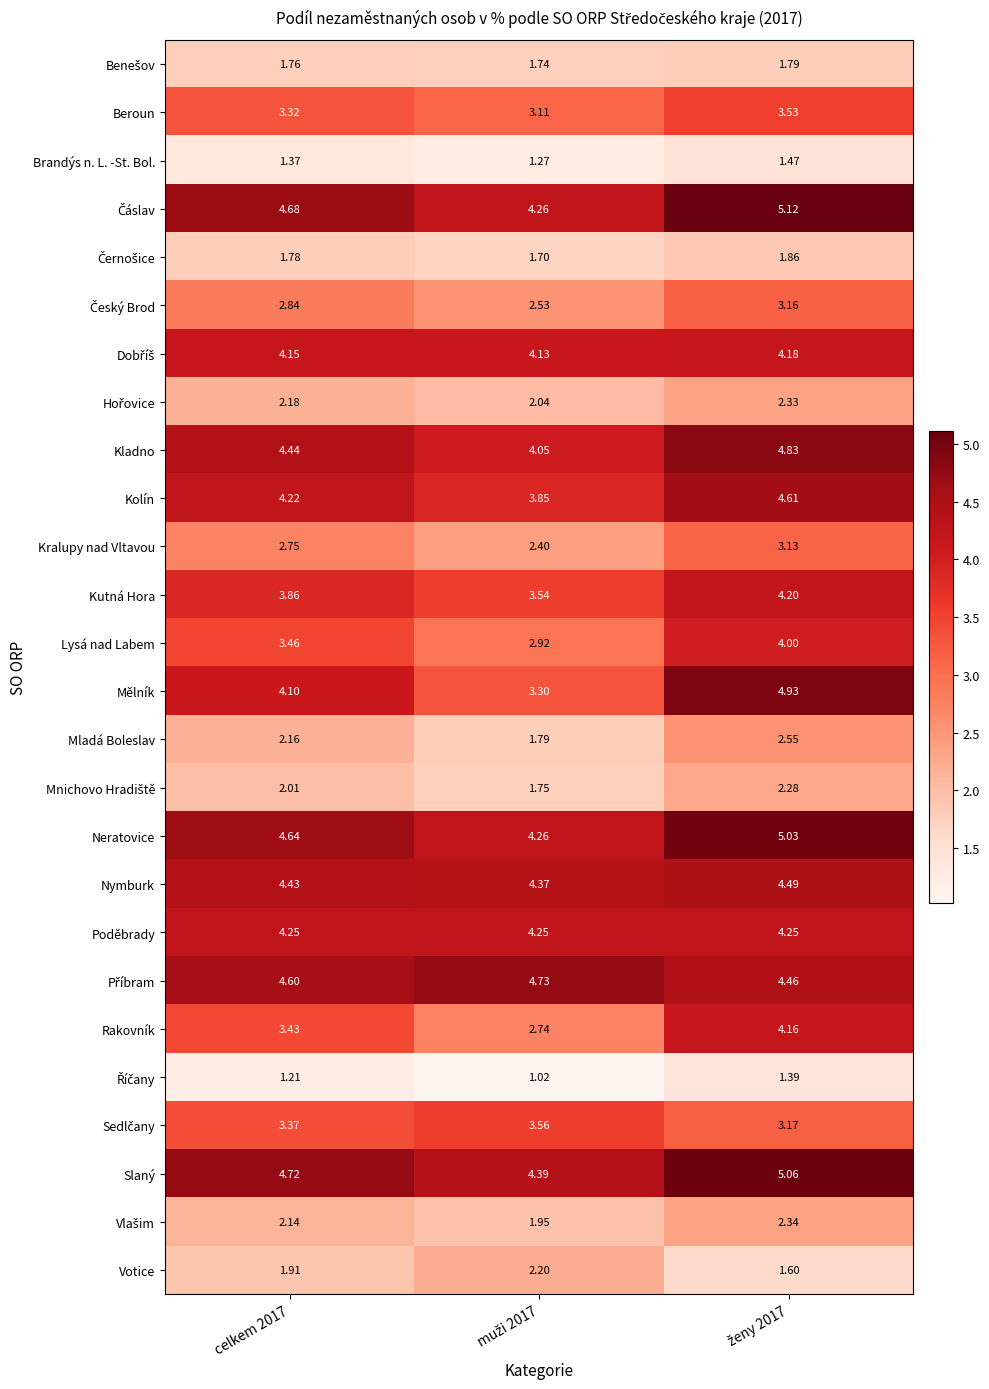

Which series has the largest range (max minus min)?

Mělník